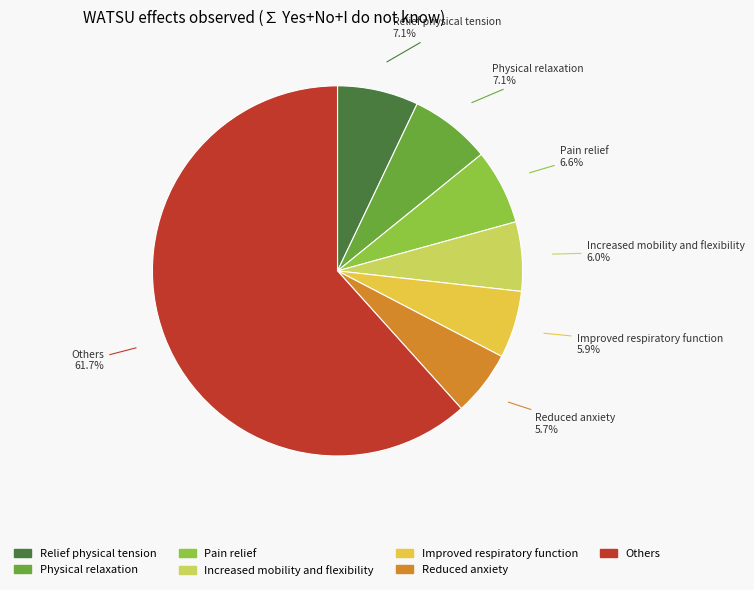

Is there a majority slice in this chart?

Yes